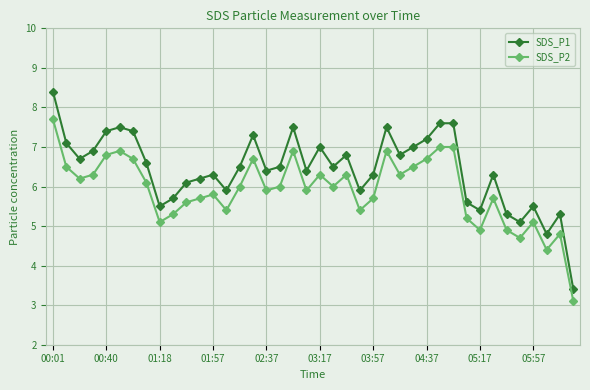

What is the difference between the maximum and second lowest values in the SDS_P2 series?

3.3